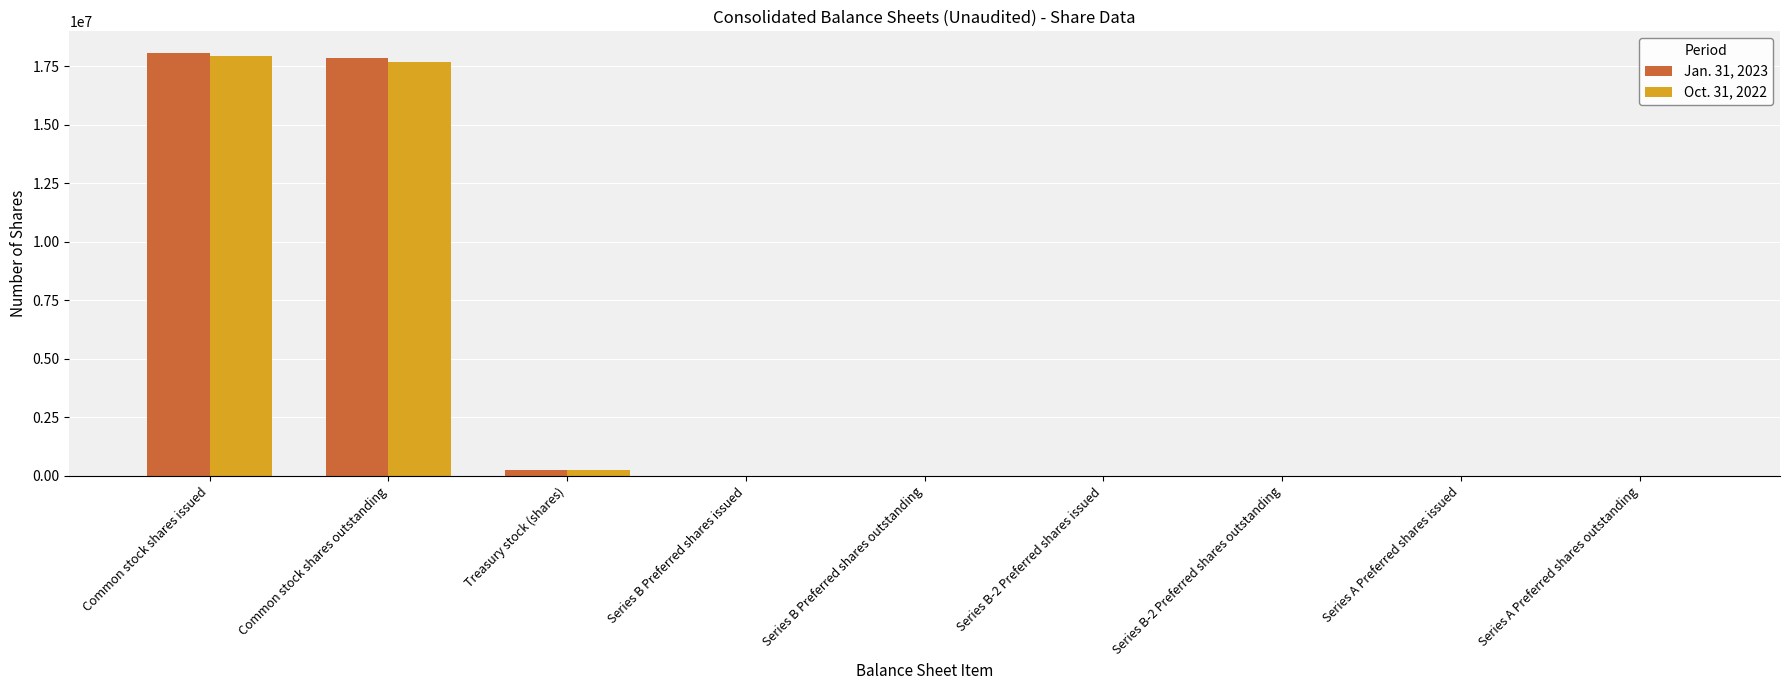

The Jan. 31, 2023 series shows 0 at Series A Preferred shares outstanding. True or false?

True